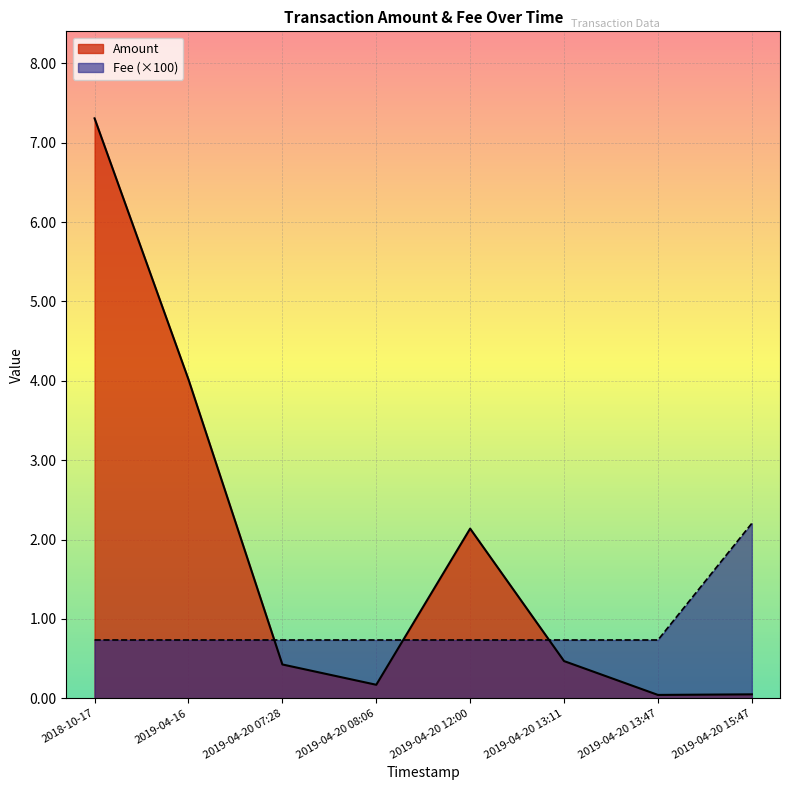

What is the spread (max minus min) of values at 2018-10-17?

6.6